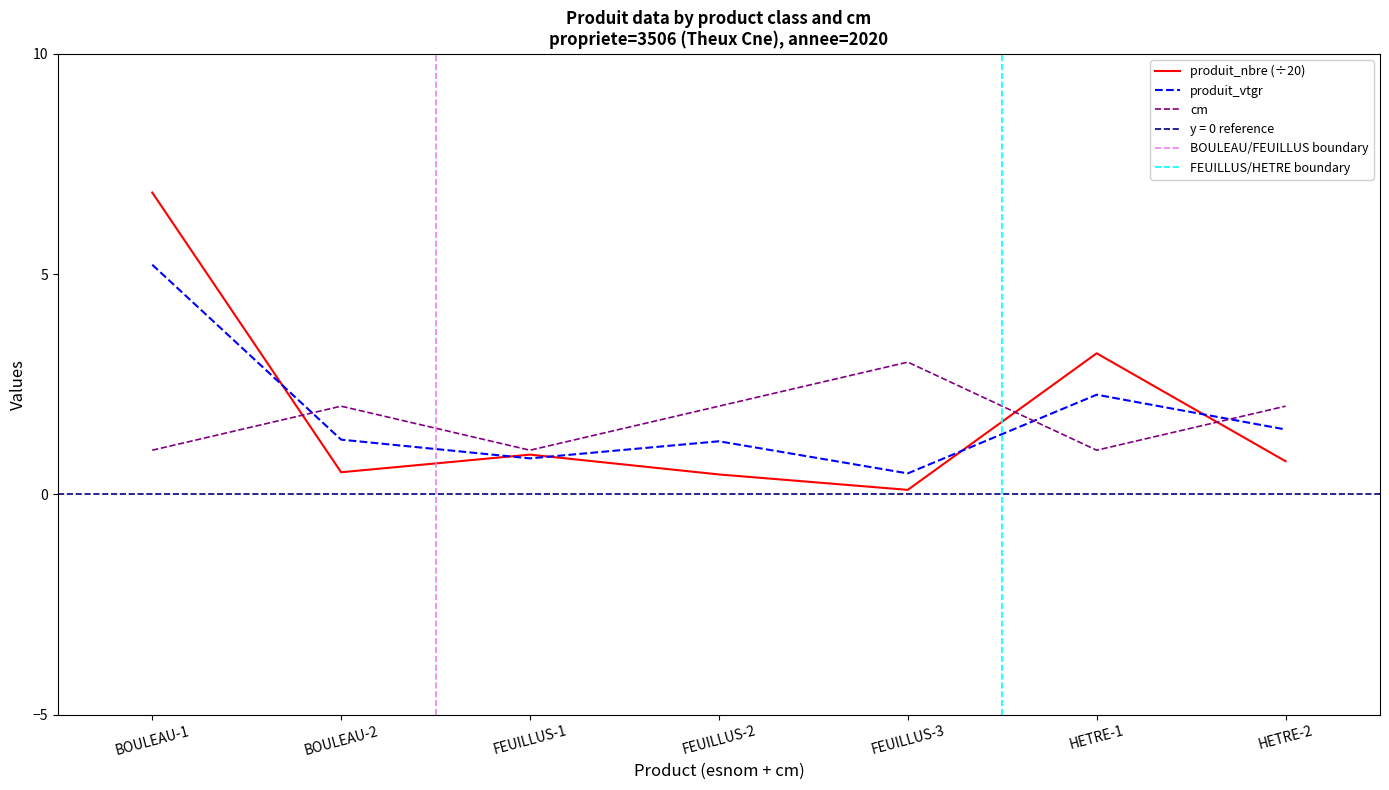

Between BOULEAU-2 and HETRE-2, which series saw the biggest shift?

produit_nbre